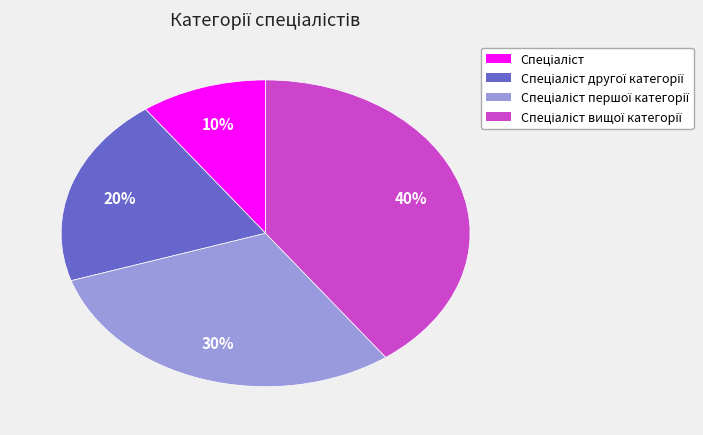

Is there a majority slice in this chart?

No